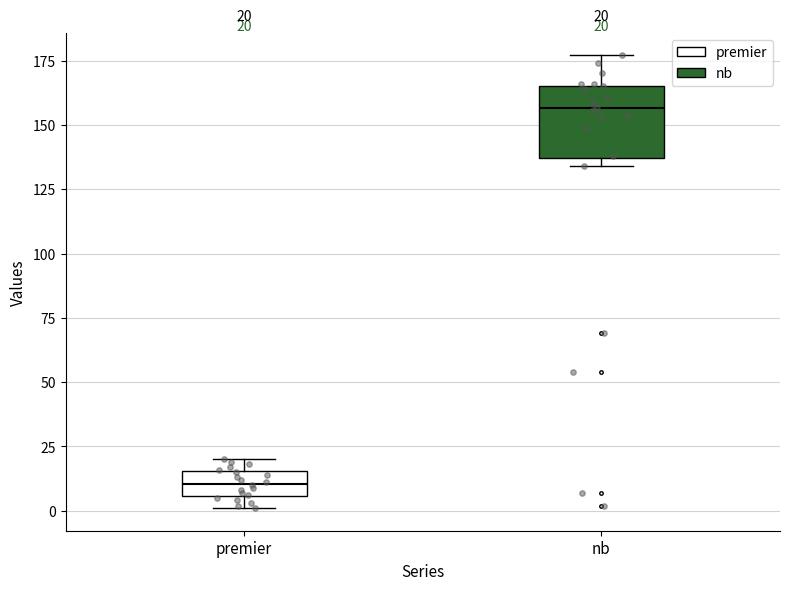

Which box has the highest median line?

nb